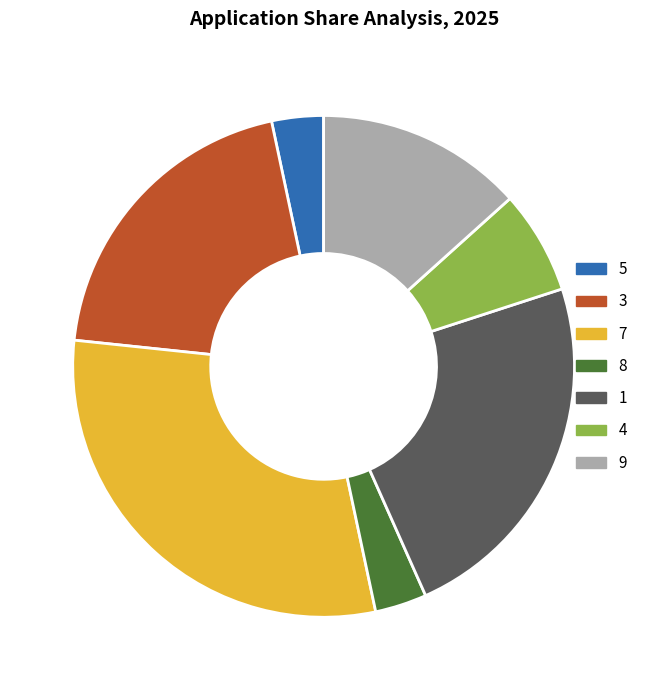

Which slice is the largest?

7